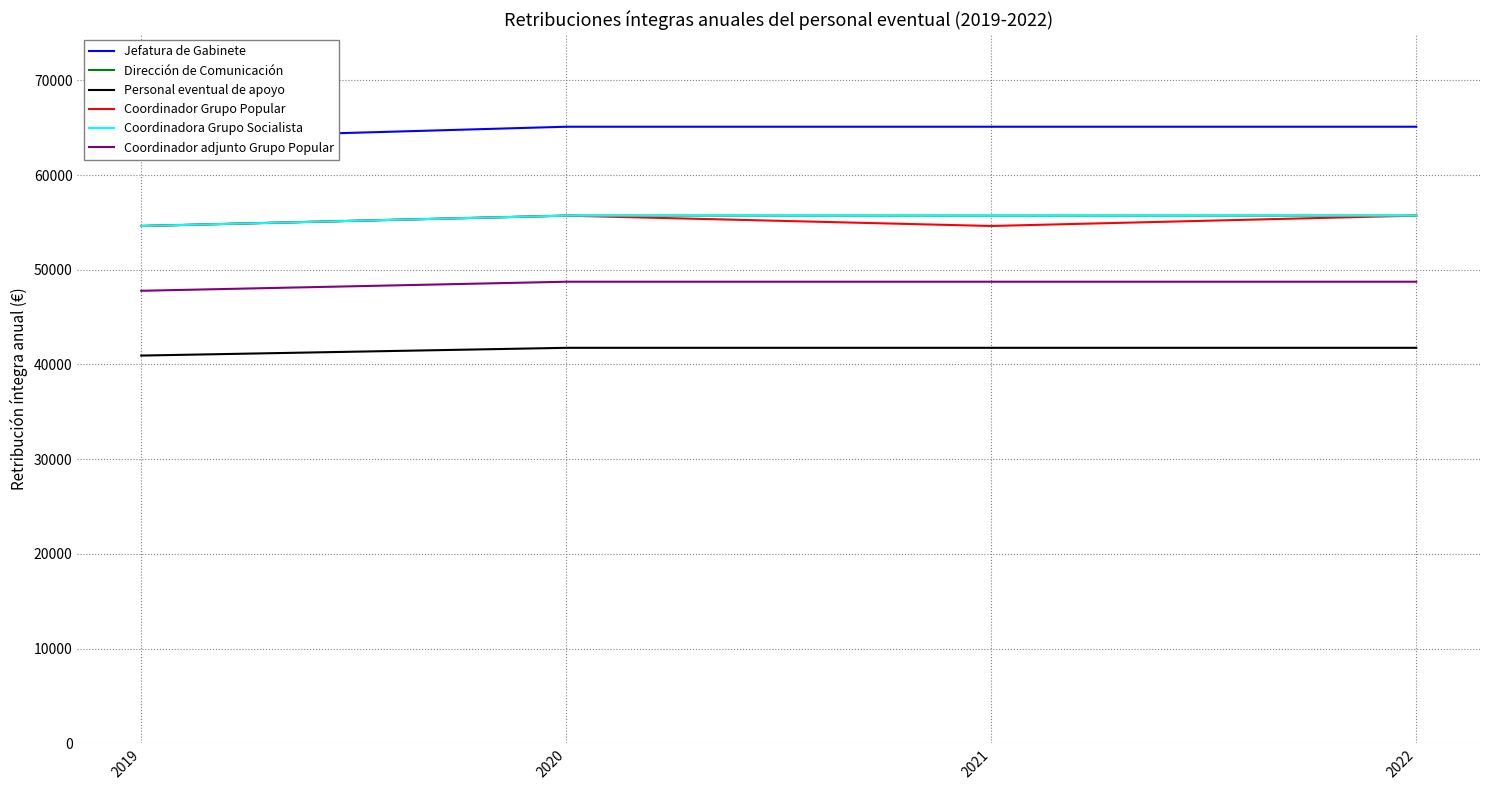

What is the total value across all series at 2019?

316416.7